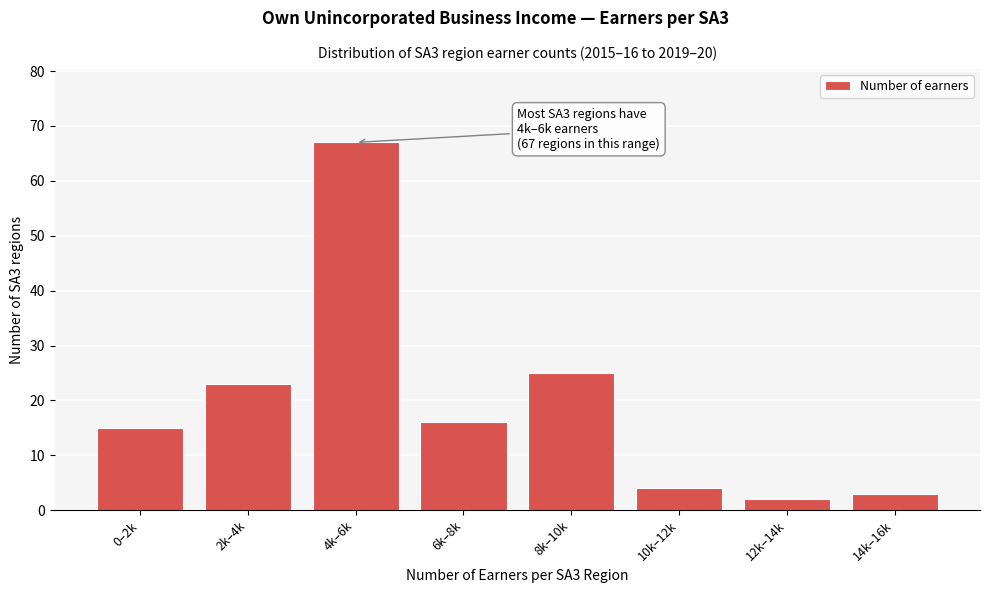

Reading left to right, transcribe all the data shown in this chart.

15	23	67	16	25	4	2	3